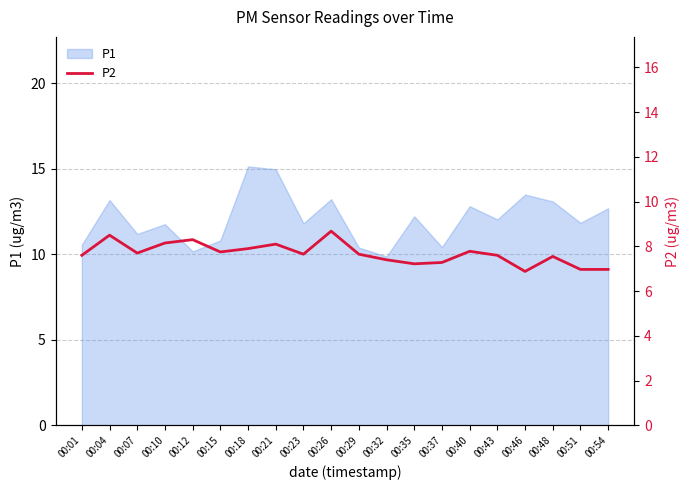

True or false: P1 has a value of 18.3 at 00:12.

False